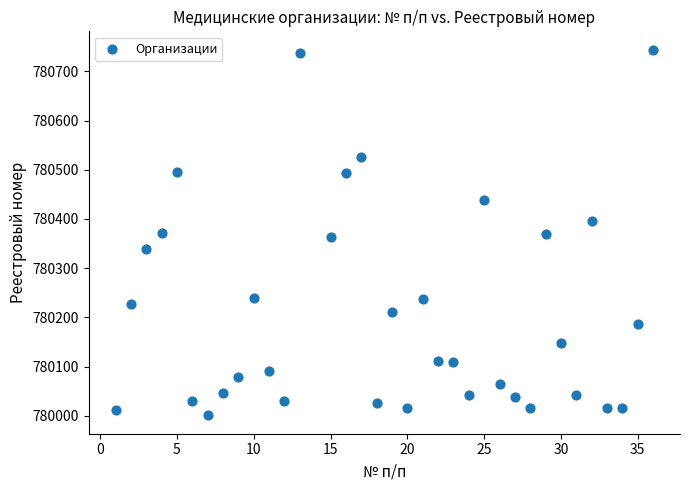

What is the range of Y values (max minus min)?

743